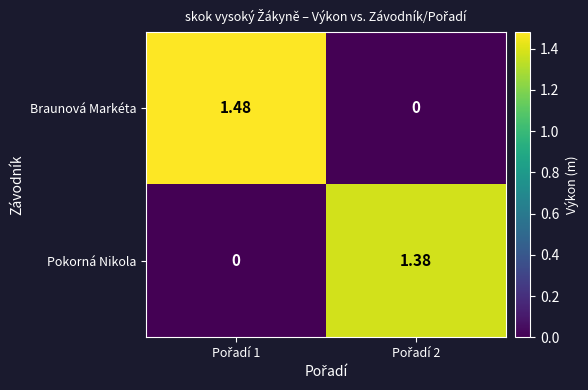

Which series has the largest range (max minus min)?

Braunová Markéta